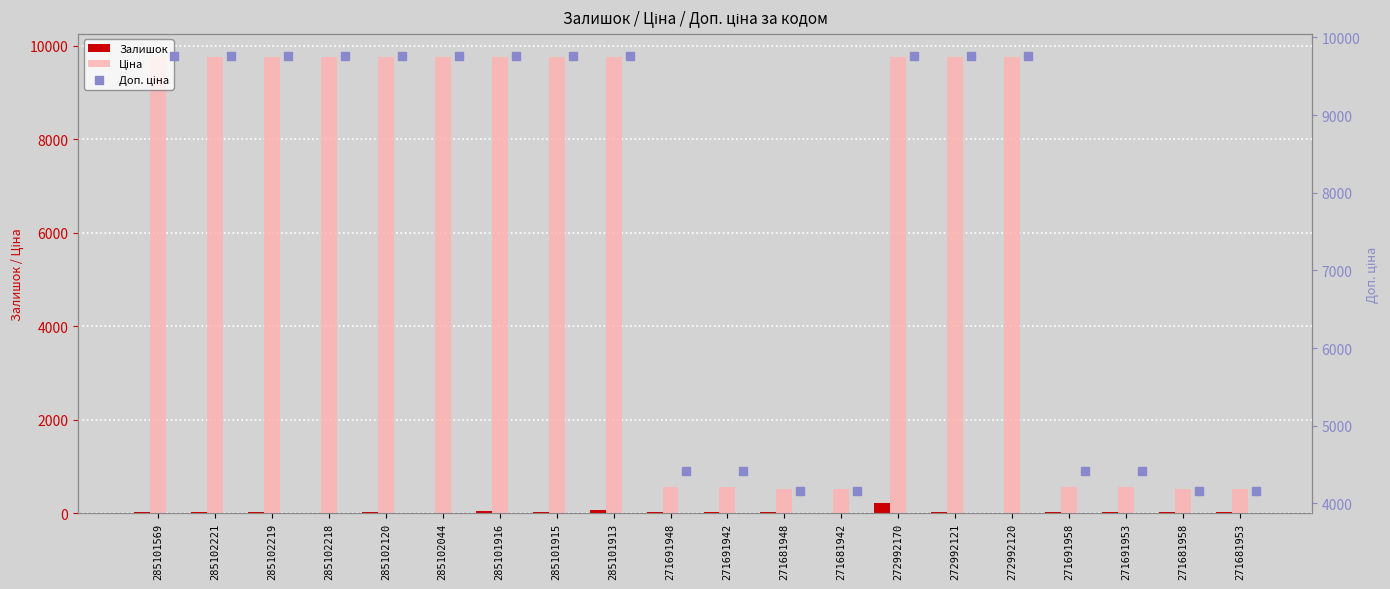

At how many categories does at least one series exceed 8440?

12